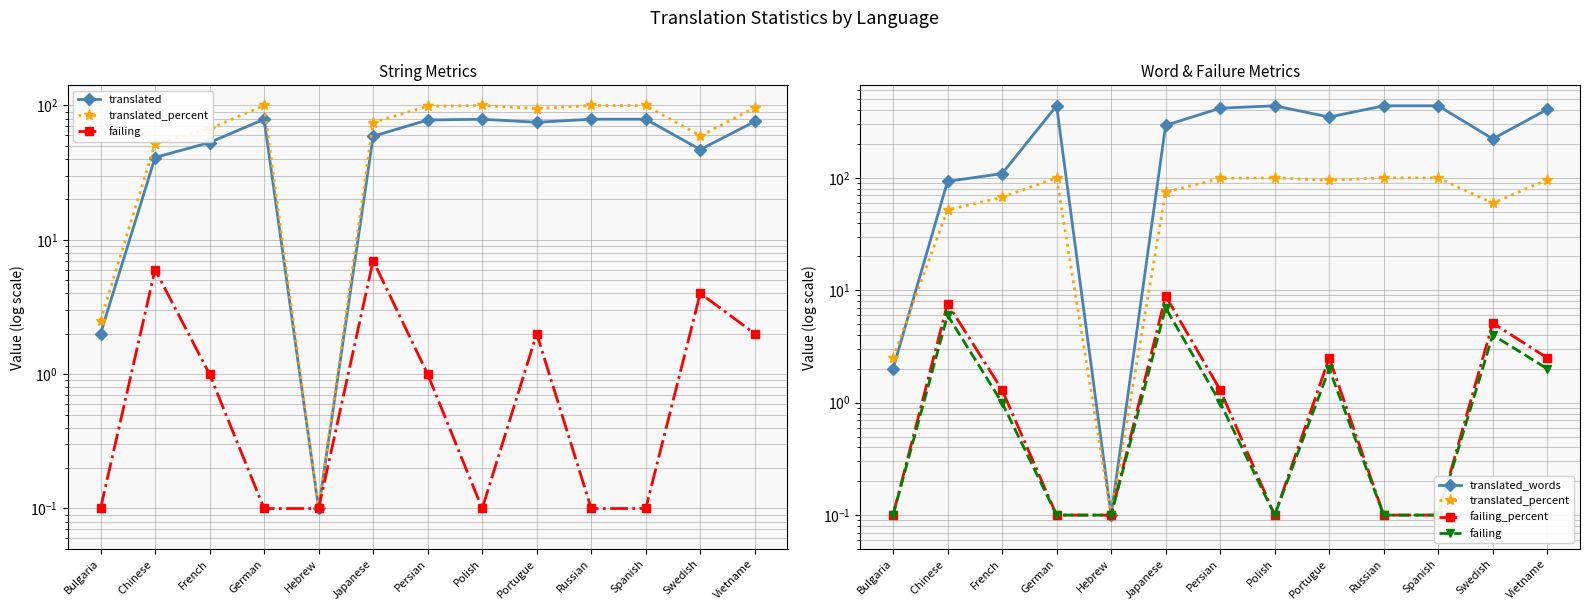

What is the difference between the second highest and minimum values in the translated series?

78.9